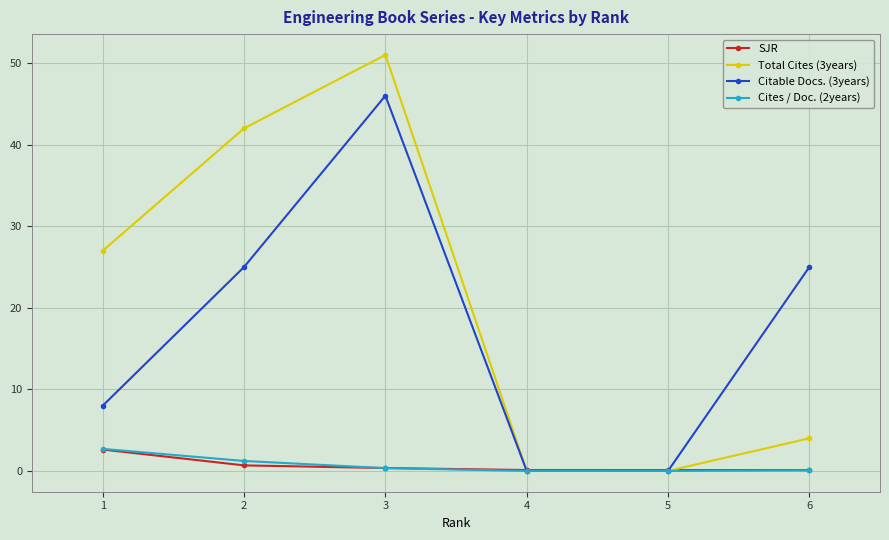

The Cites / Doc. (2years) series shows 1.7 at 5. True or false?

False